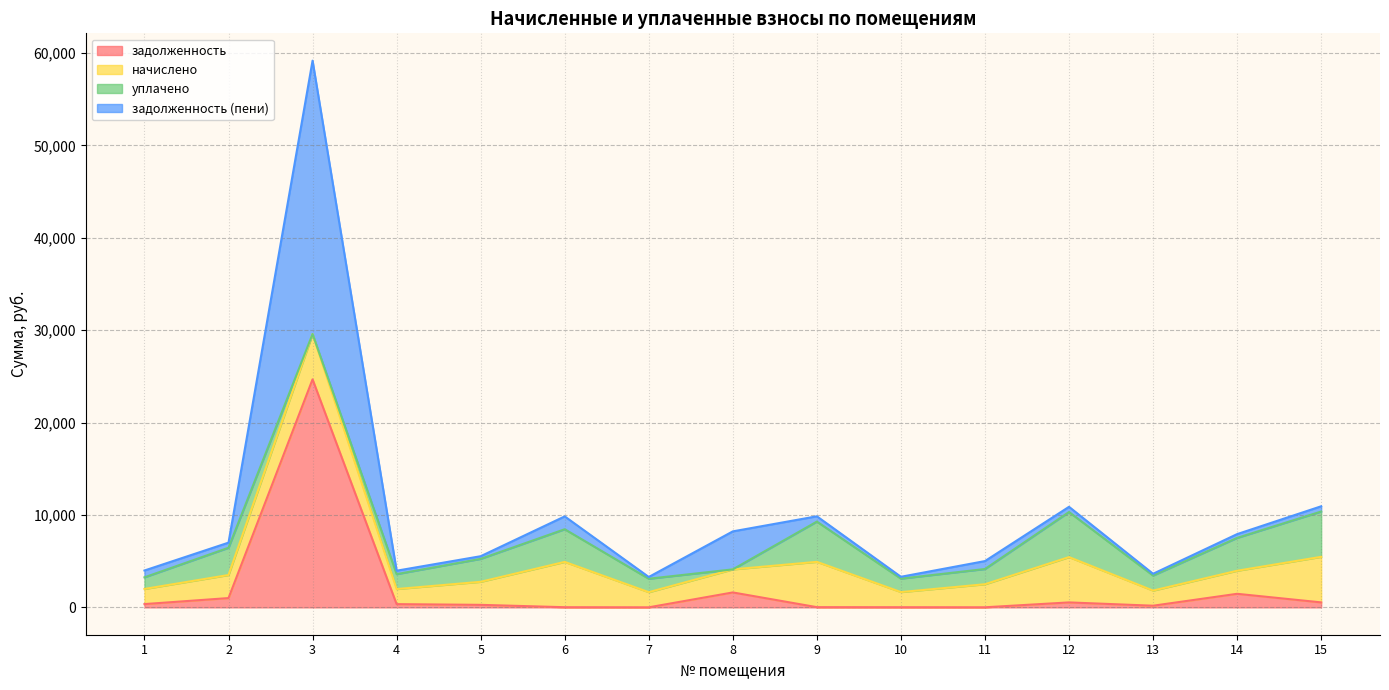

At which label is начислено closest to 3281?

2